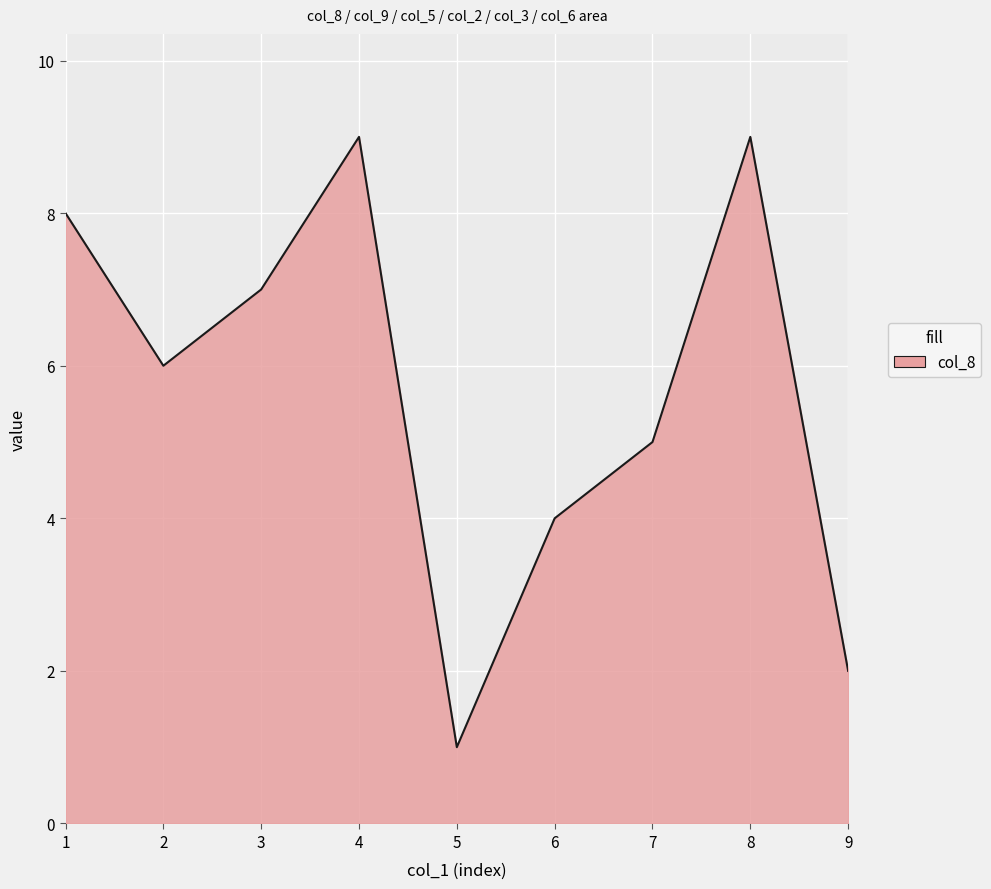

Is it true that the value at 6 is 4?

True